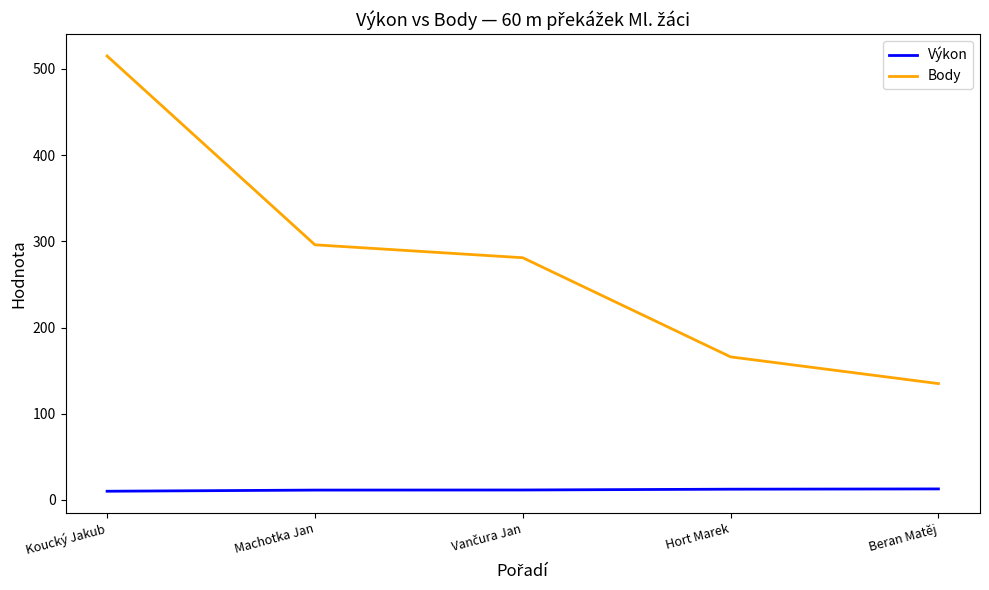

What is the highest value of the Body series?

515.0